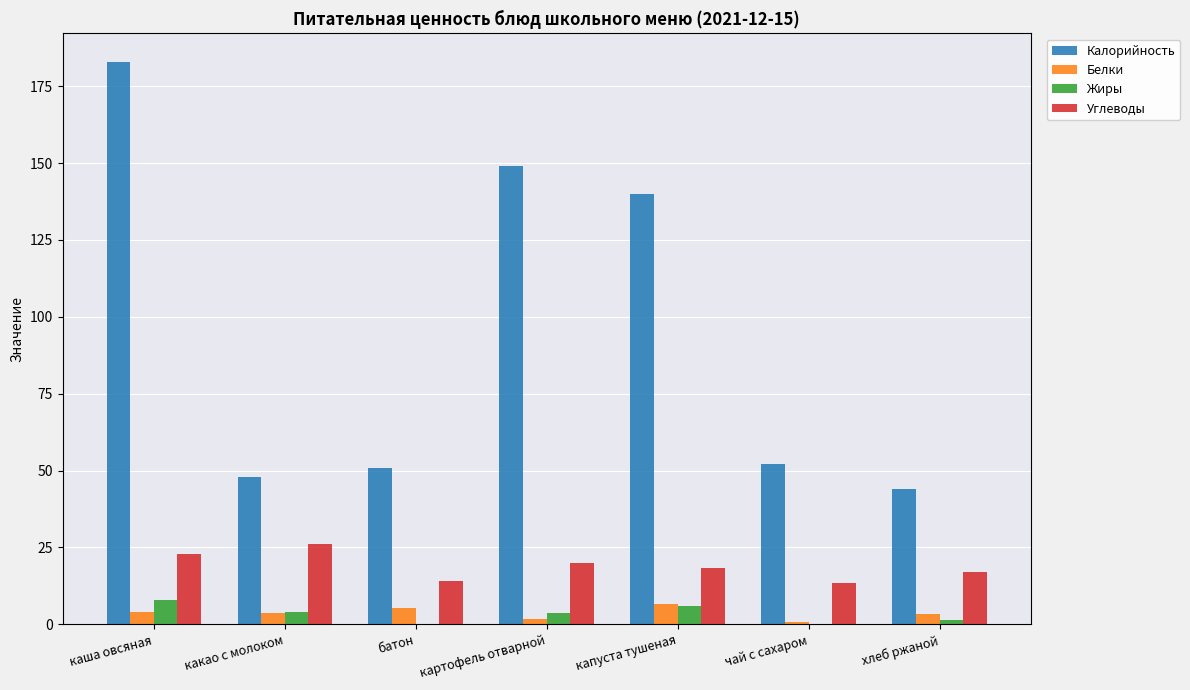

What is the sum of all Жиры values?

22.8